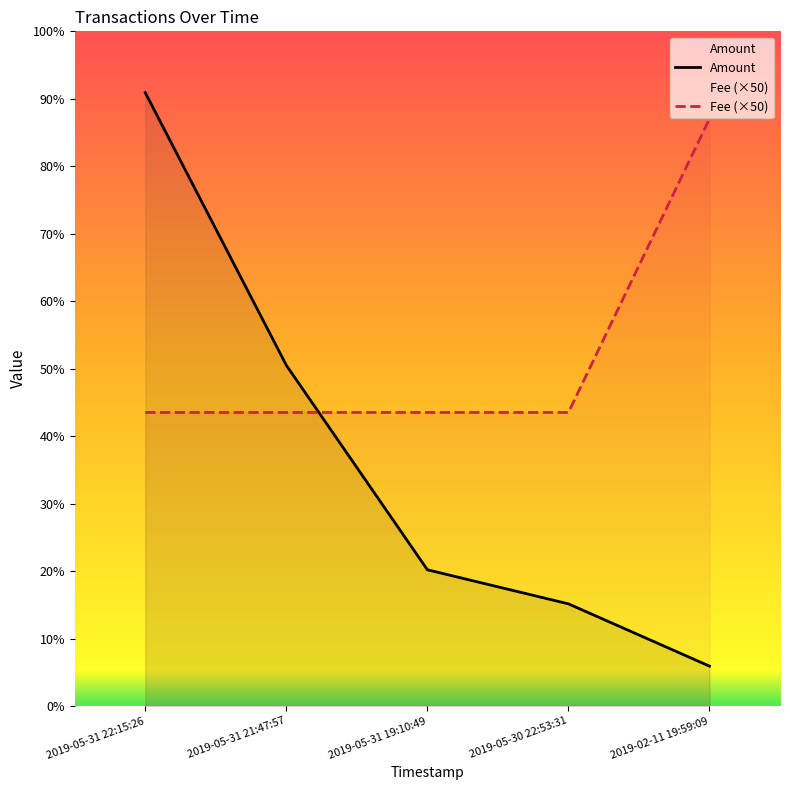

Reading left to right, what are all the values shown in this chart?

Amount: 0.8	0.4	0.2	0.1	0.1
Fee: 0.4	0.4	0.4	0.4	0.7